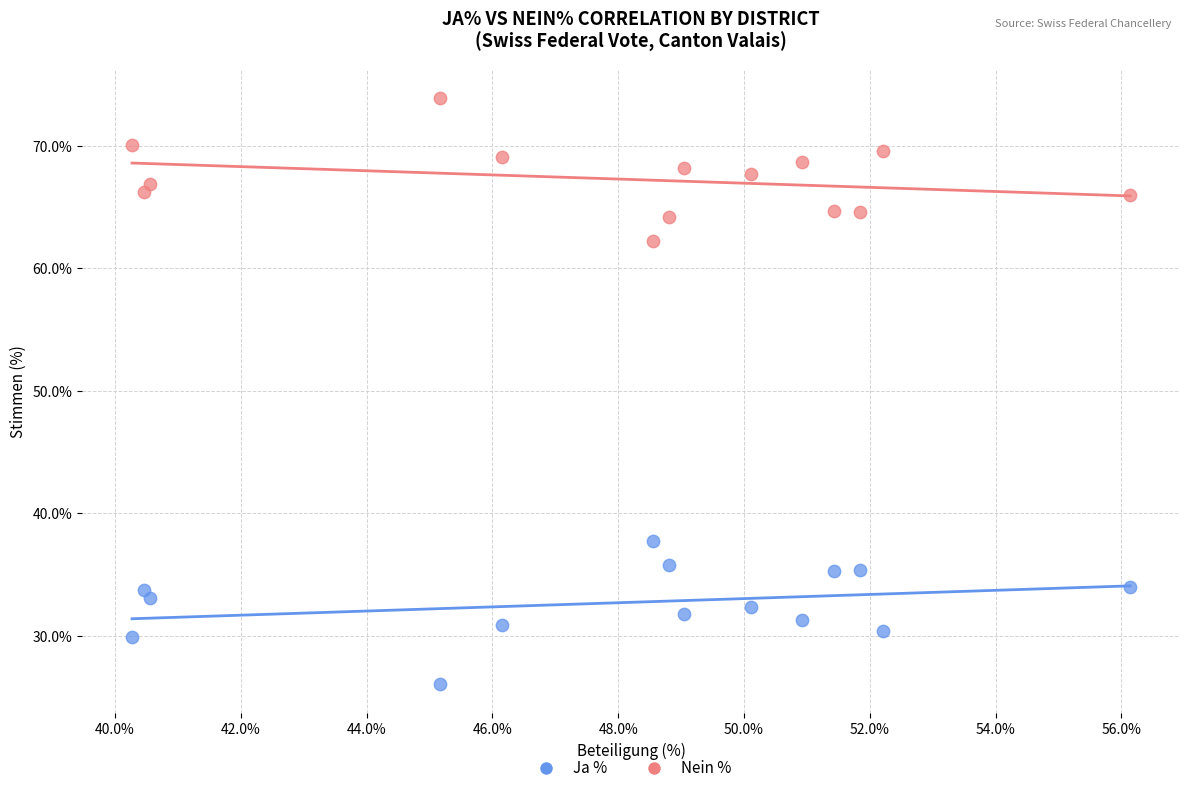

What are all the series names shown in the legend?

Ja %, Nein %